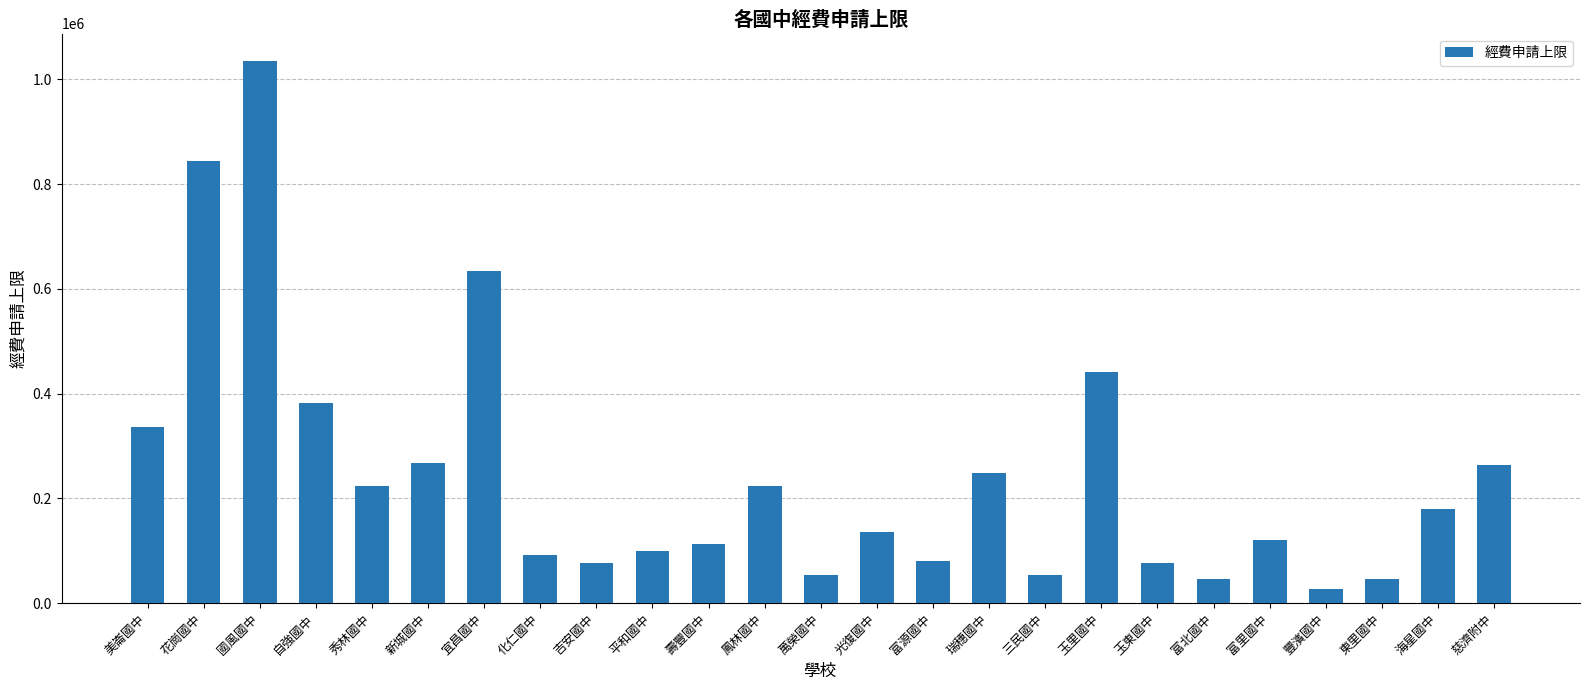

Where does the data first go above 136800?

美崙國中